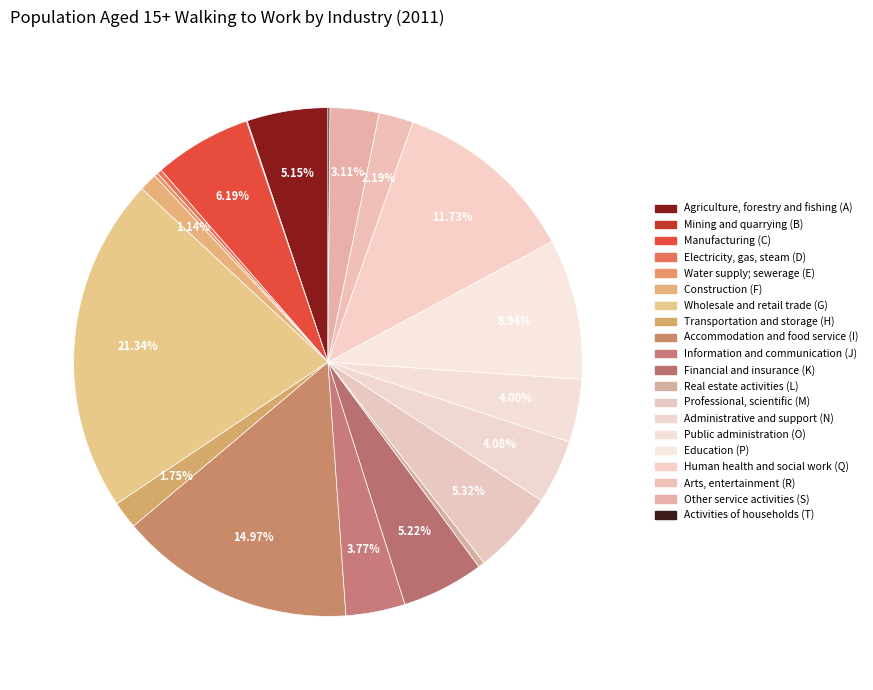

What percentage do Information and communication (J) and Human health and social work (Q) together represent?

15.5%